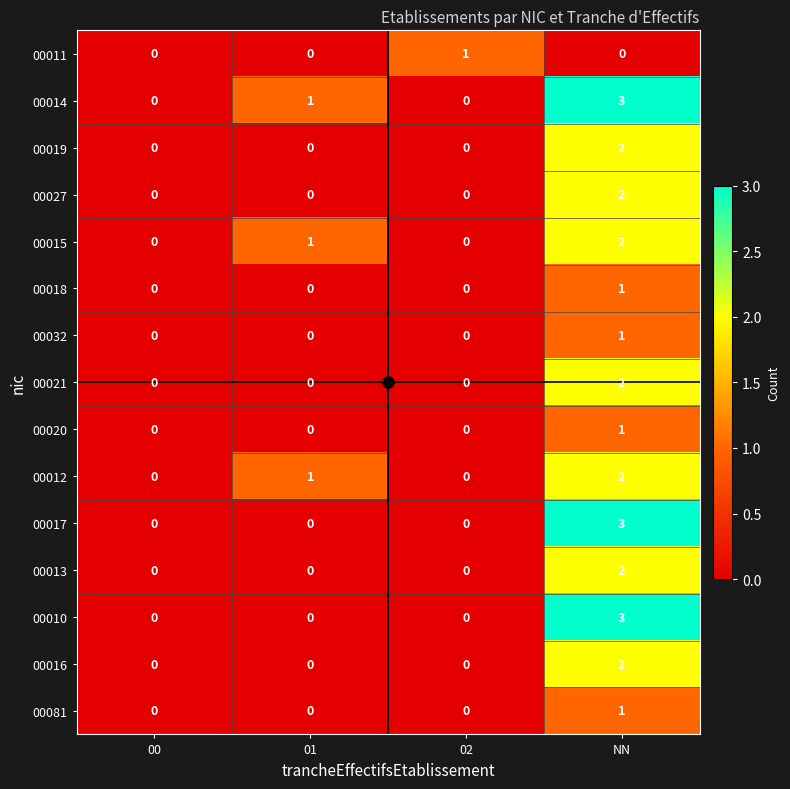

Is it true that 00015 equals 0 at 00?

True